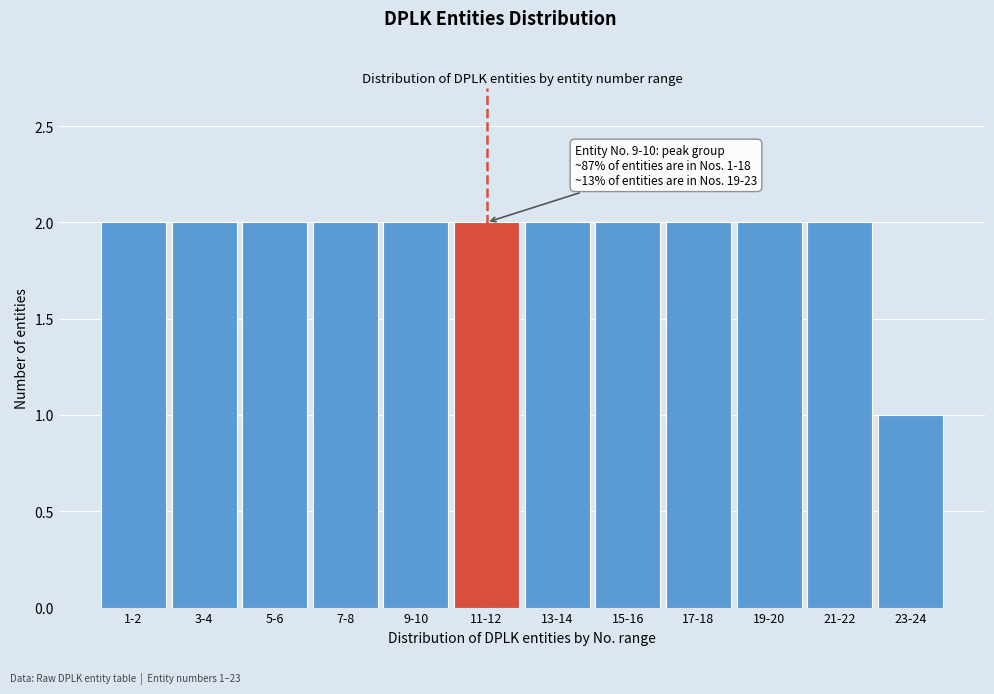

Reading left to right, list all the values displayed in this chart.

2	2	2	2	2	2	2	2	2	2	2	1